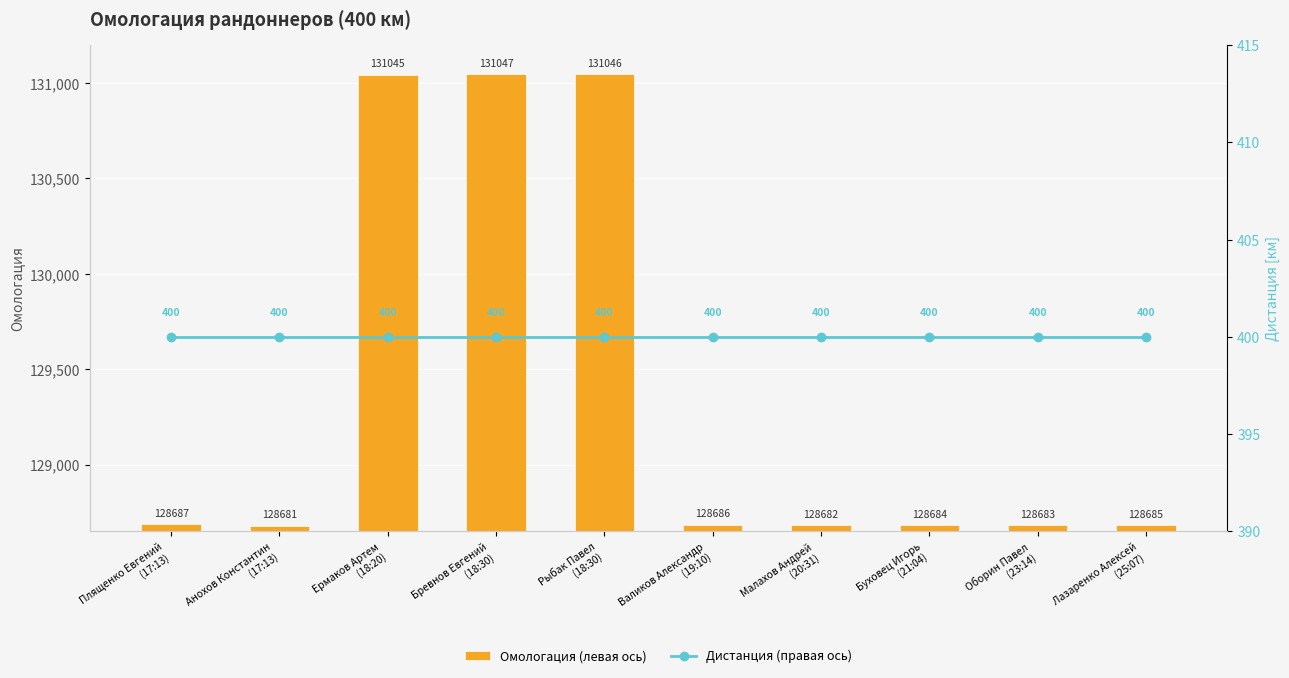

True or false: Омологация (левая ось) has a value of 53428 at Оборин Павел
(23:14).

False